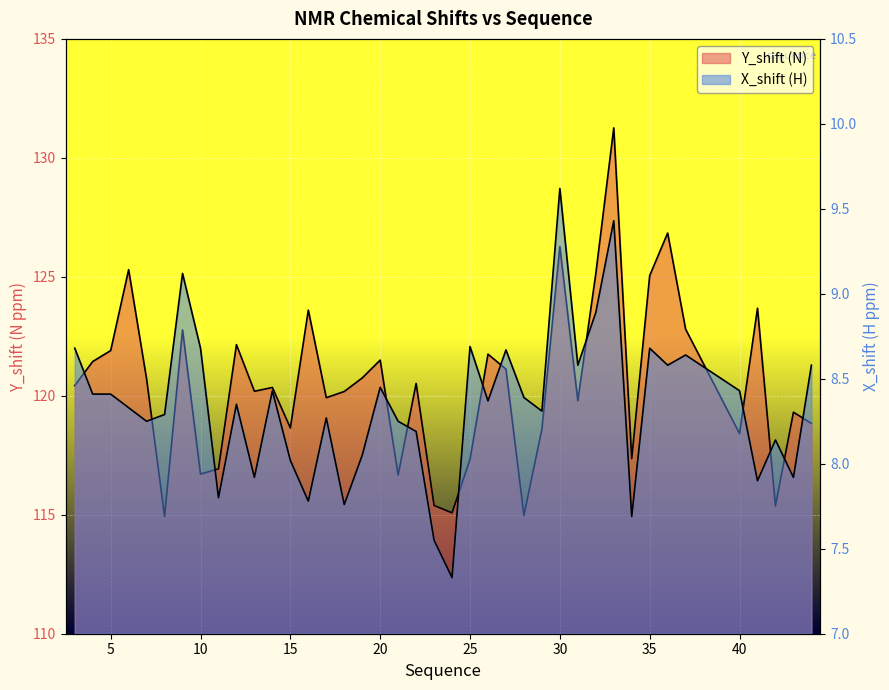

True or false: Y_shift has a value of 29.0 at 35.

False